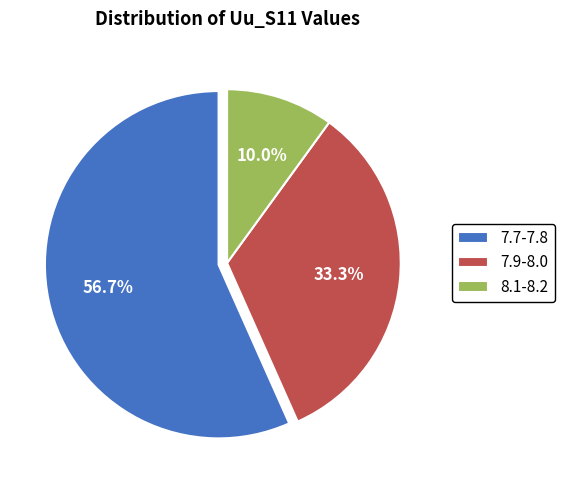

How much of the chart is everything except 8.1-8.2?

90.0%